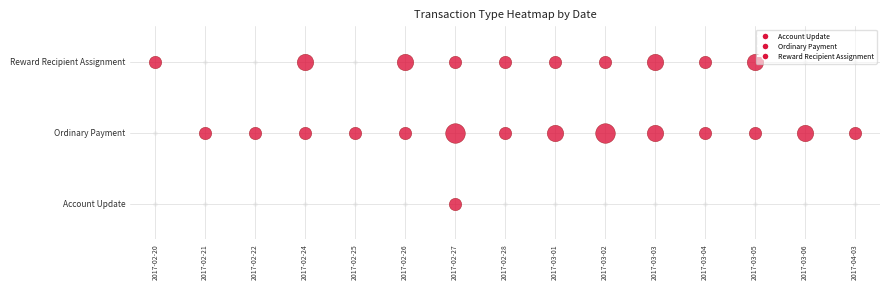

True or false: Reward Recipient Assignment has a value of 0 at 2017-02-25.

True